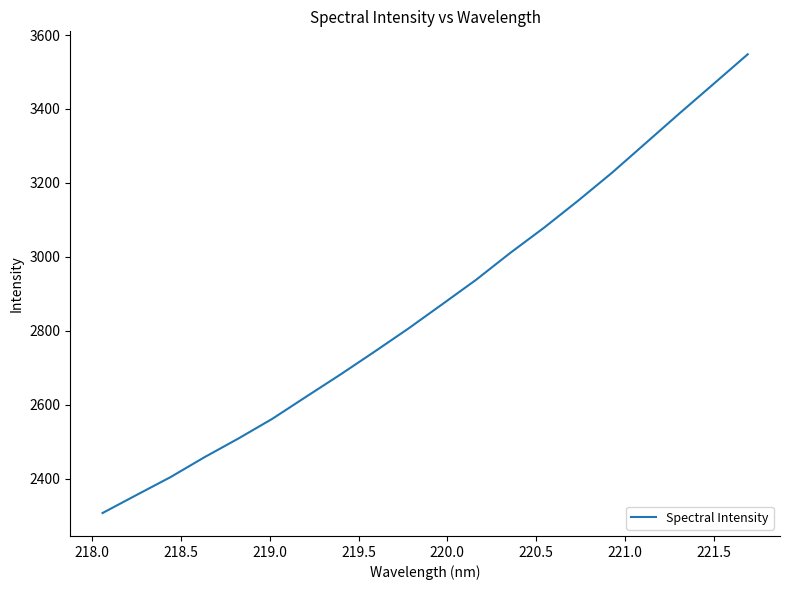

How many categories are shown in the chart?

20